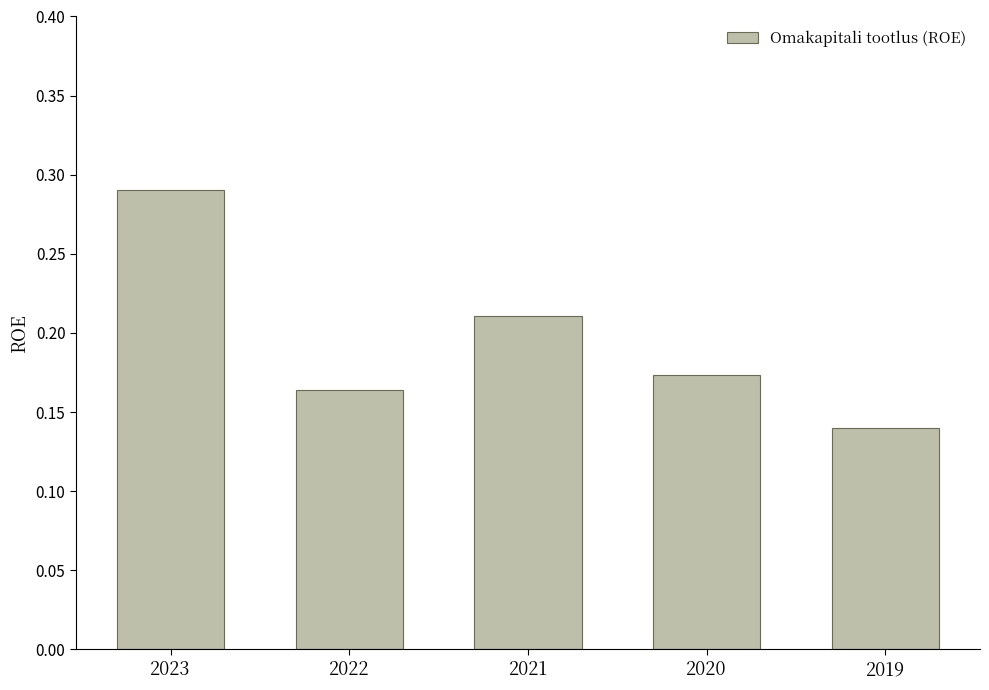

At which category does the chart reach its minimum across all series?

2019